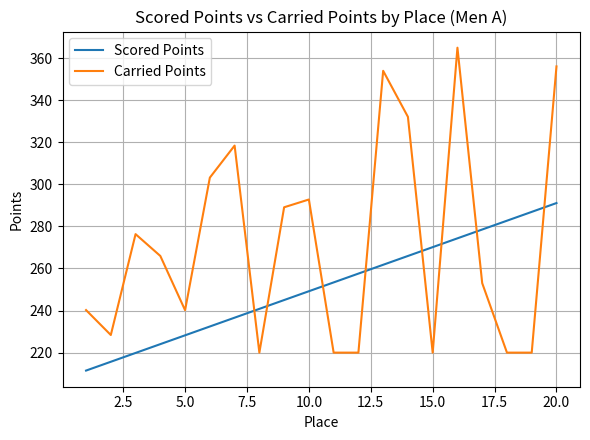

Which series has the largest range (max minus min)?

Carried Points